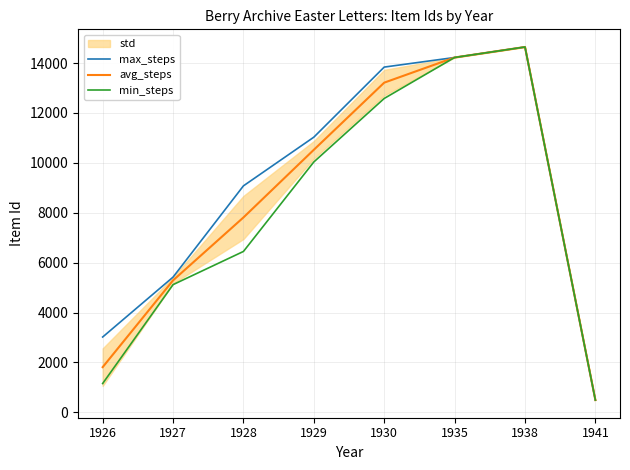

What is the greatest value displayed?

14646